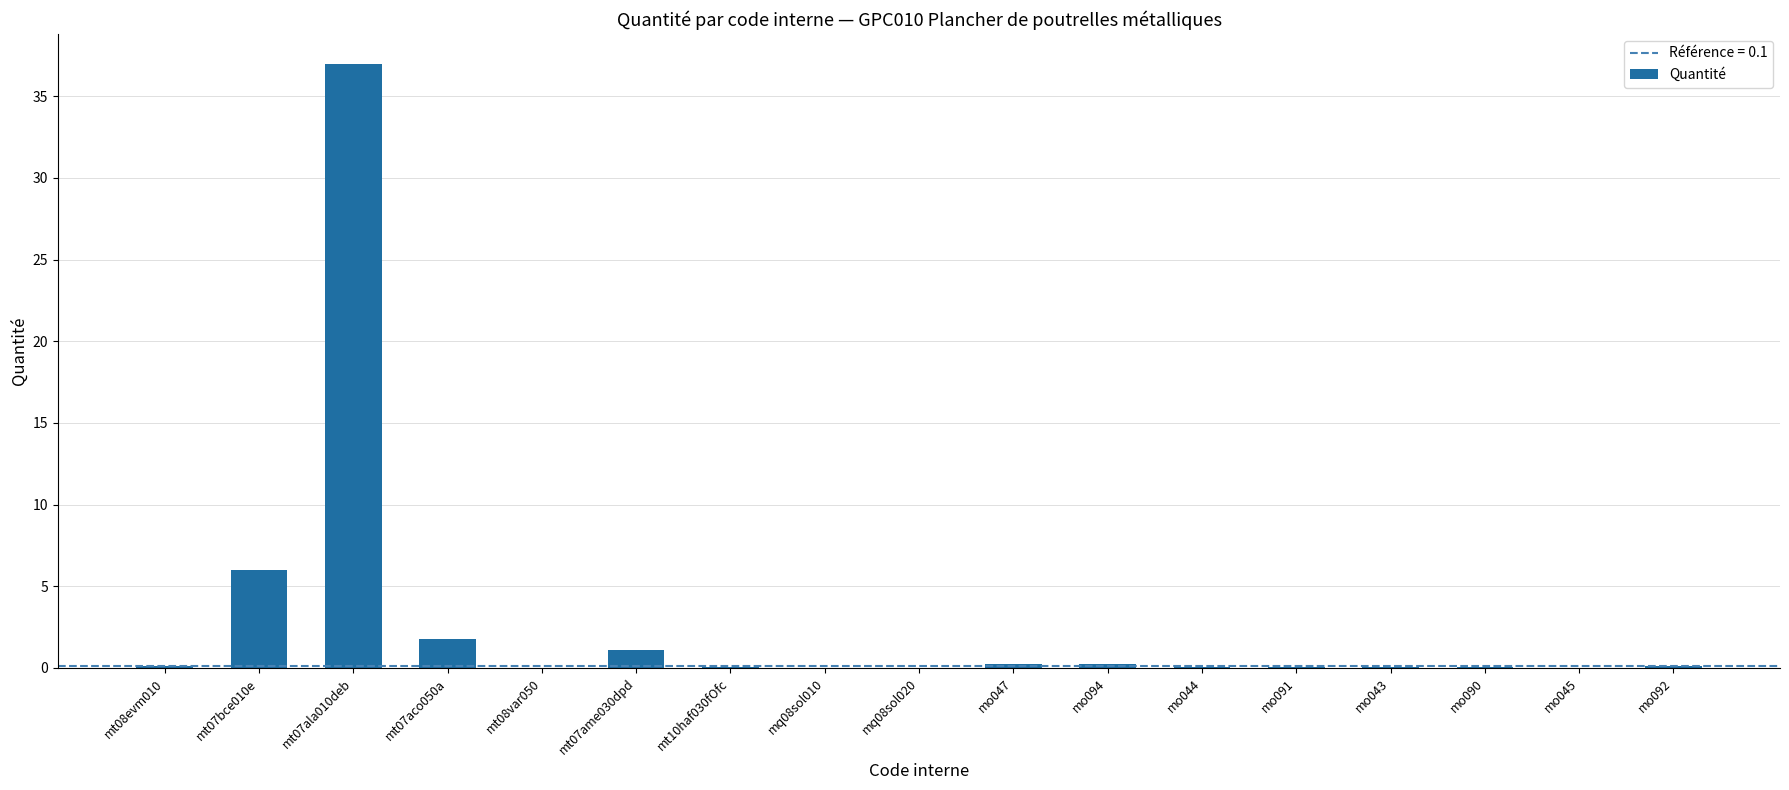

Is it true that the value at mo091 is 0.1?

True